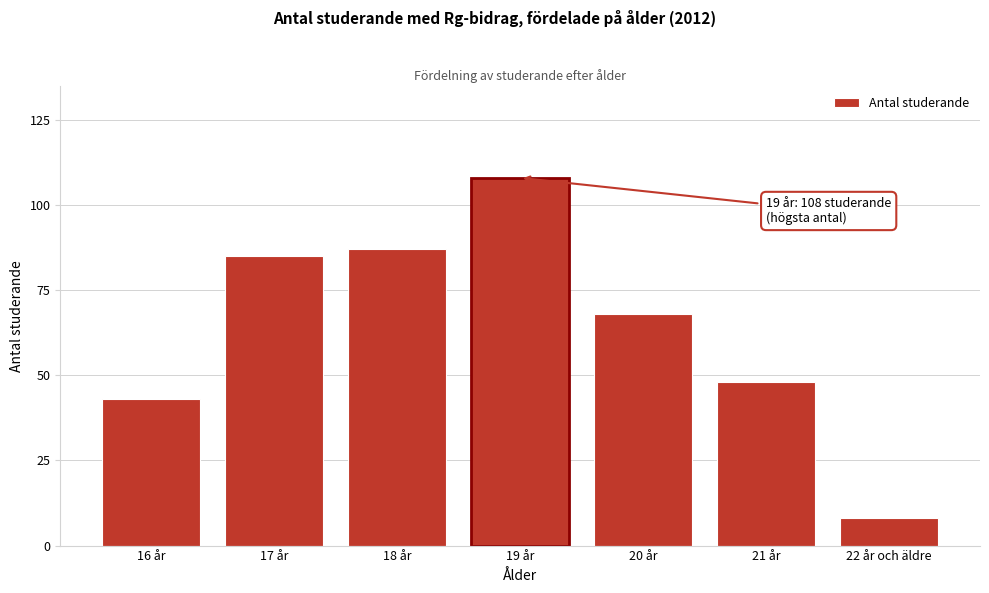

Reading right to left, transcribe all the data shown in this chart.

22 år och äldre=8	21 år=48	20 år=68	19 år=108	18 år=87	17 år=85	16 år=43